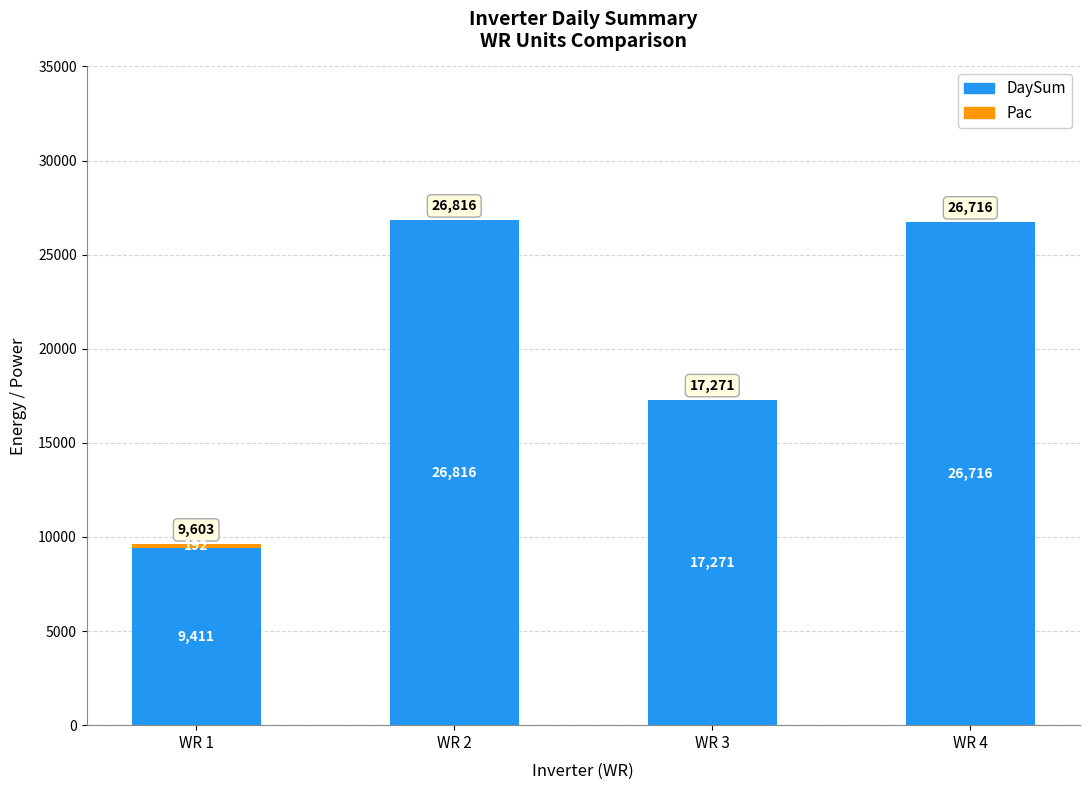

What is the average value of the DaySum series?

20054